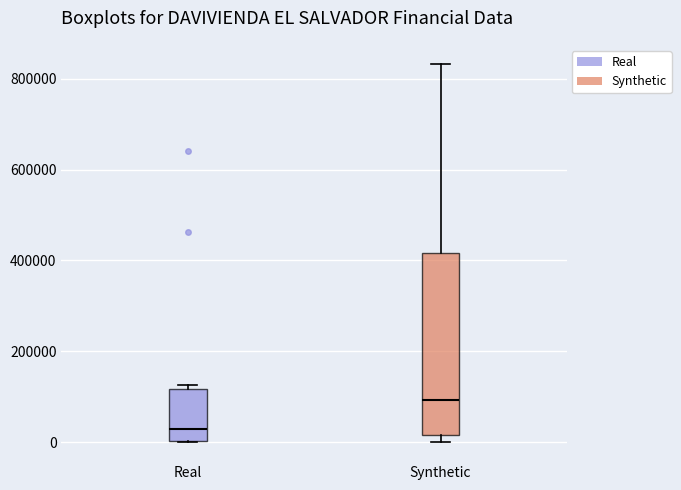

Where does the upper whisker of the box for Synthetic end on the y-axis? The values are not printed on the chart, so give them approximately, as read against the axis.

840000